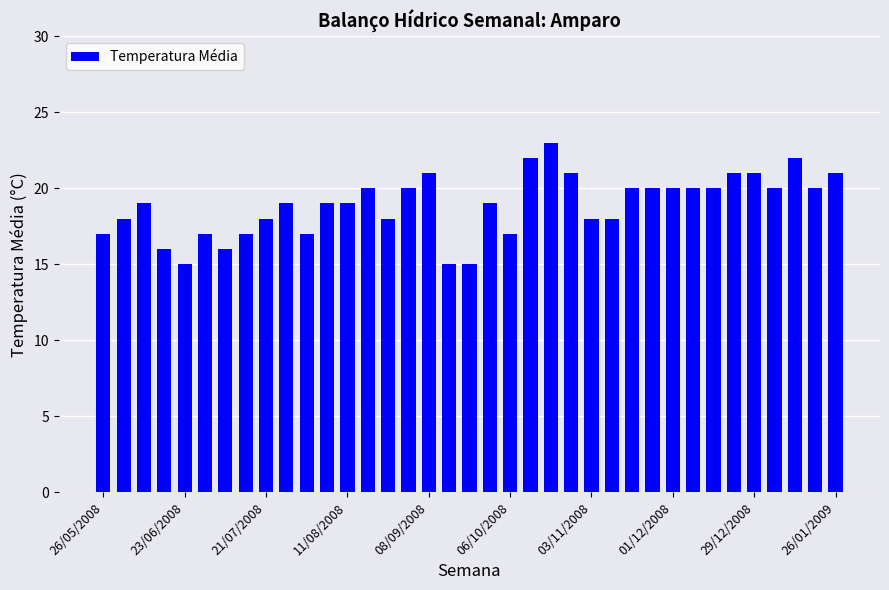

What is the value of the 8th bar from the left?

17